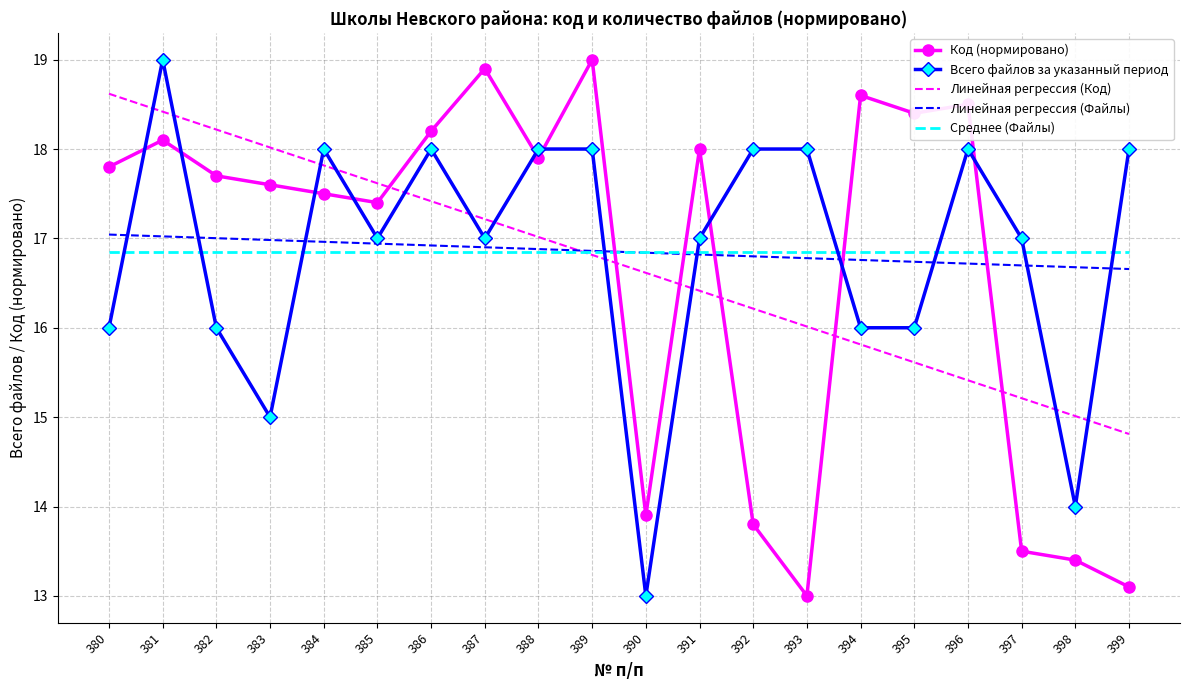

What is the total value across all series at 389?

87.5